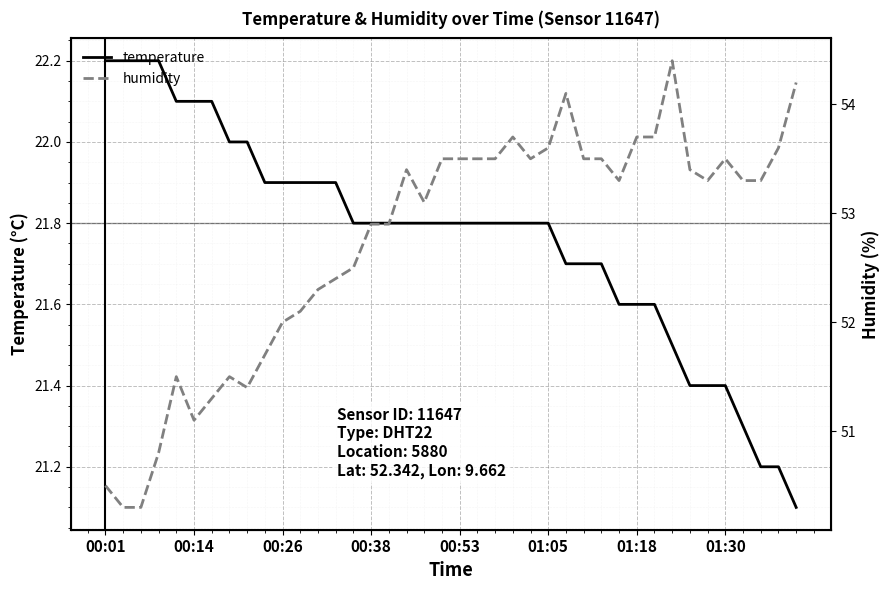

The value of temperature at 23 is 4.4. True or false?

False